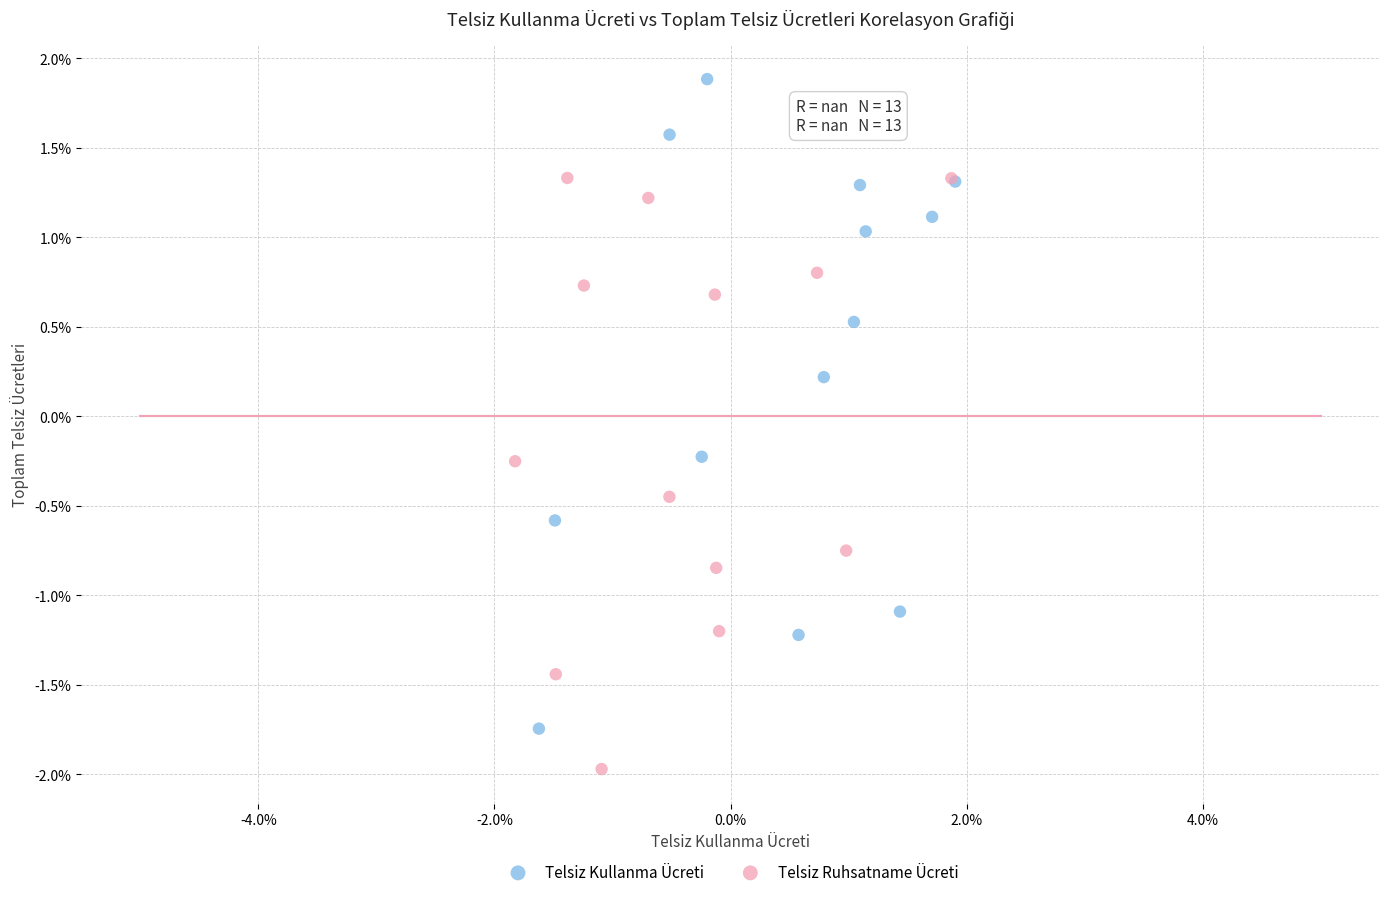

Which series has the widest spread of Y values?

Telsiz Kullanma Ücreti